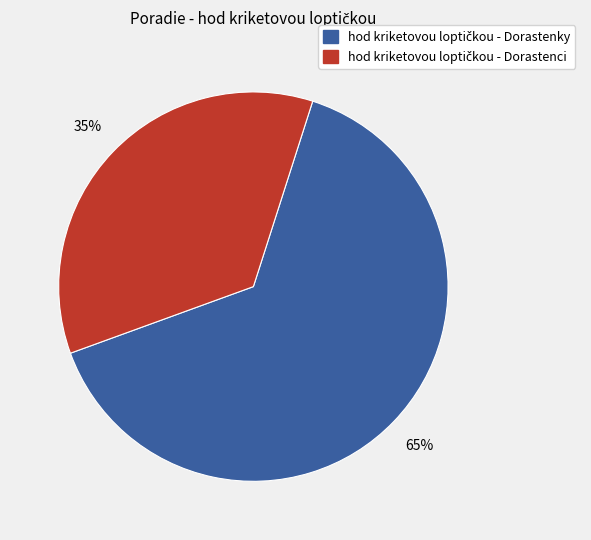

Is there a majority slice in this chart?

Yes